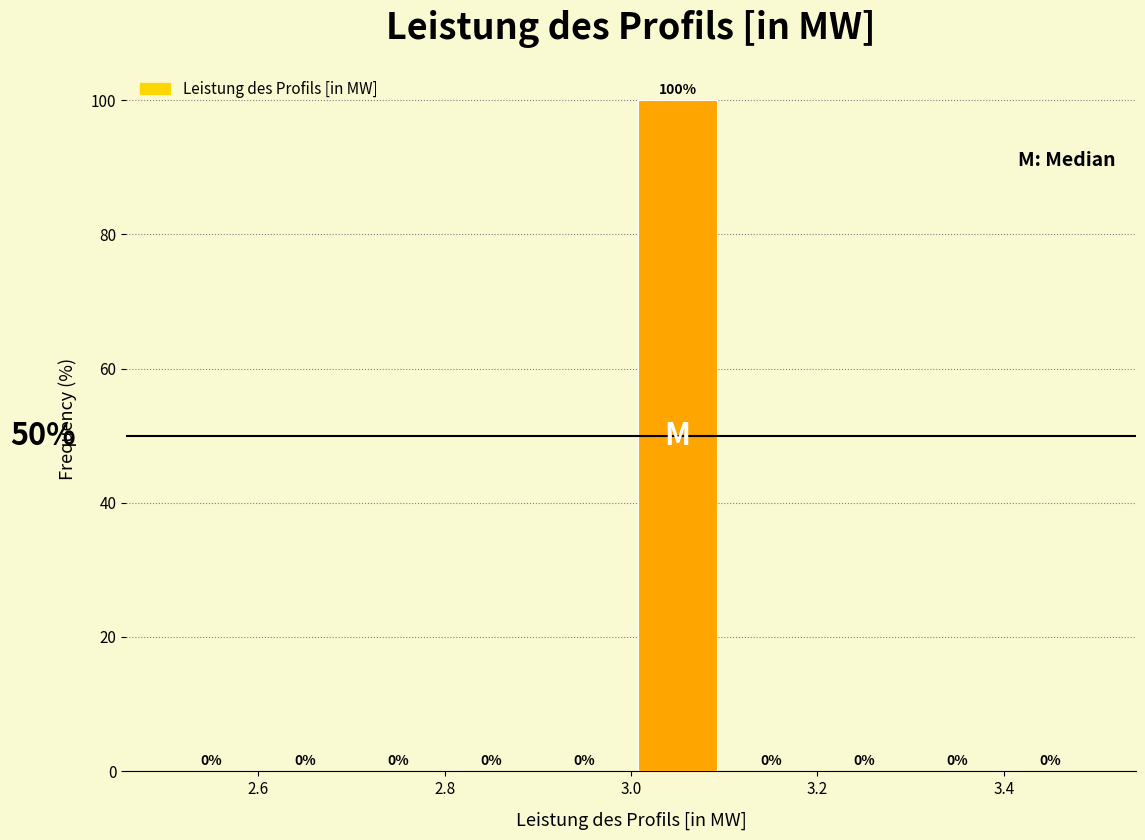

Reading left to right, transcribe this chart: for each bar, give the range it covers on the x-axis and its height.

2.5 to 2.6: 0
2.6 to 2.7: 0
2.7 to 2.8: 0
2.8 to 2.9: 0
2.9 to 3.0: 0
3.0 to 3.1: 100
3.1 to 3.2: 0
3.2 to 3.3: 0
3.3 to 3.4: 0
3.4 to 3.5: 0